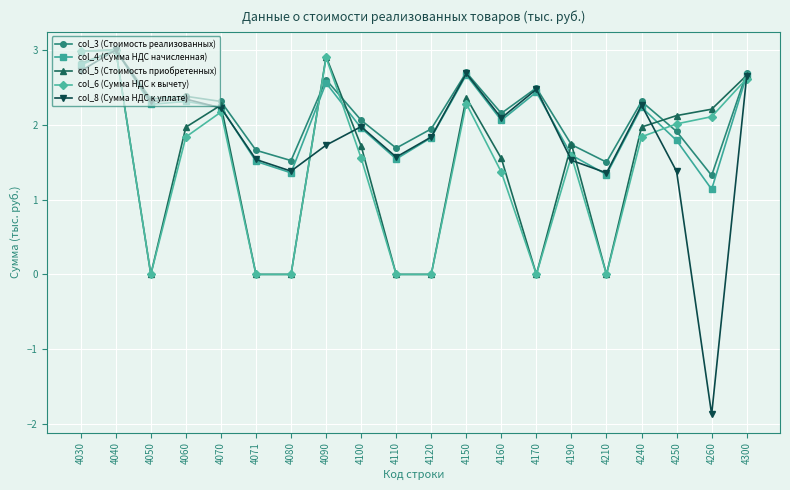

What is the value of the col_5 (Стоимость приобретенных) point at the 17th from the left?

2.0